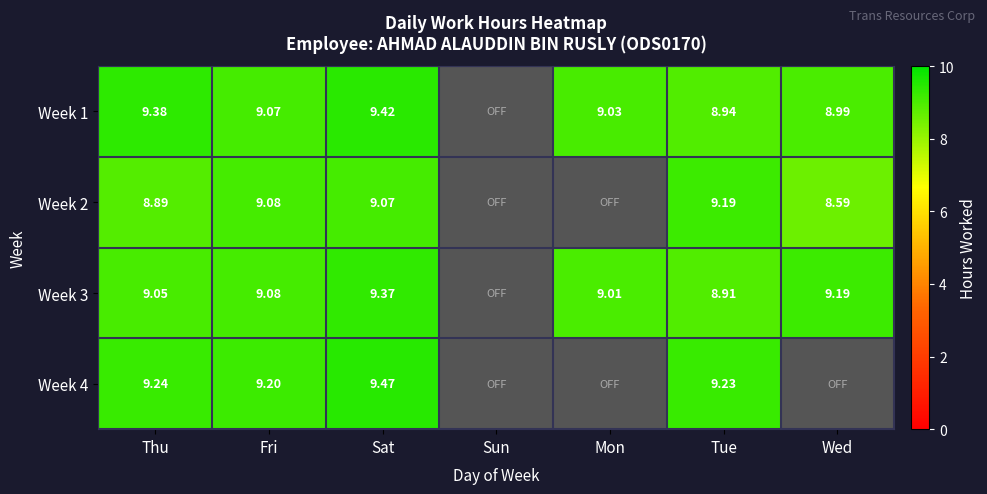

Is the value of Week 3 at Tue greater than the value of Week 4 at Tue?

No